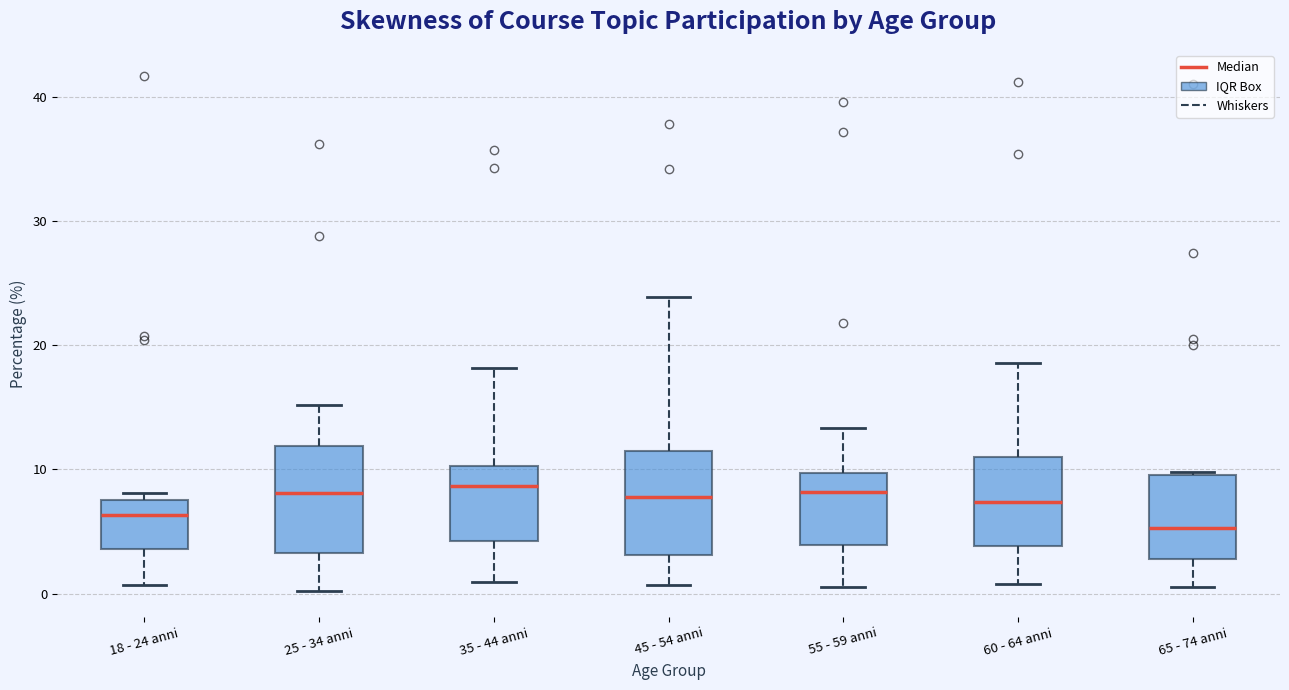

Reading left to right, transcribe this box plot: for each box, give where its median line is, the range the box spans, and where its two whiskers end, as read against the y-axis. The values are not printed on the chart, so give them approximately, as read against the axis.

18 - 24 anni: median 6, box 4 to 8, whiskers 1 to 8 (just above the box's upper edge)
25 - 34 anni: median 8, box 3 to 12, whiskers 0 to 15
35 - 44 anni: median 9, box 4 to 10, whiskers 1 to 18
45 - 54 anni: median 8, box 3 to 11, whiskers 1 to 24
55 - 59 anni: median 8, box 4 to 10, whiskers 1 to 13
60 - 64 anni: median 7, box 4 to 11, whiskers 1 to 19
65 - 74 anni: median 5, box 3 to 10, whiskers 1 to 10